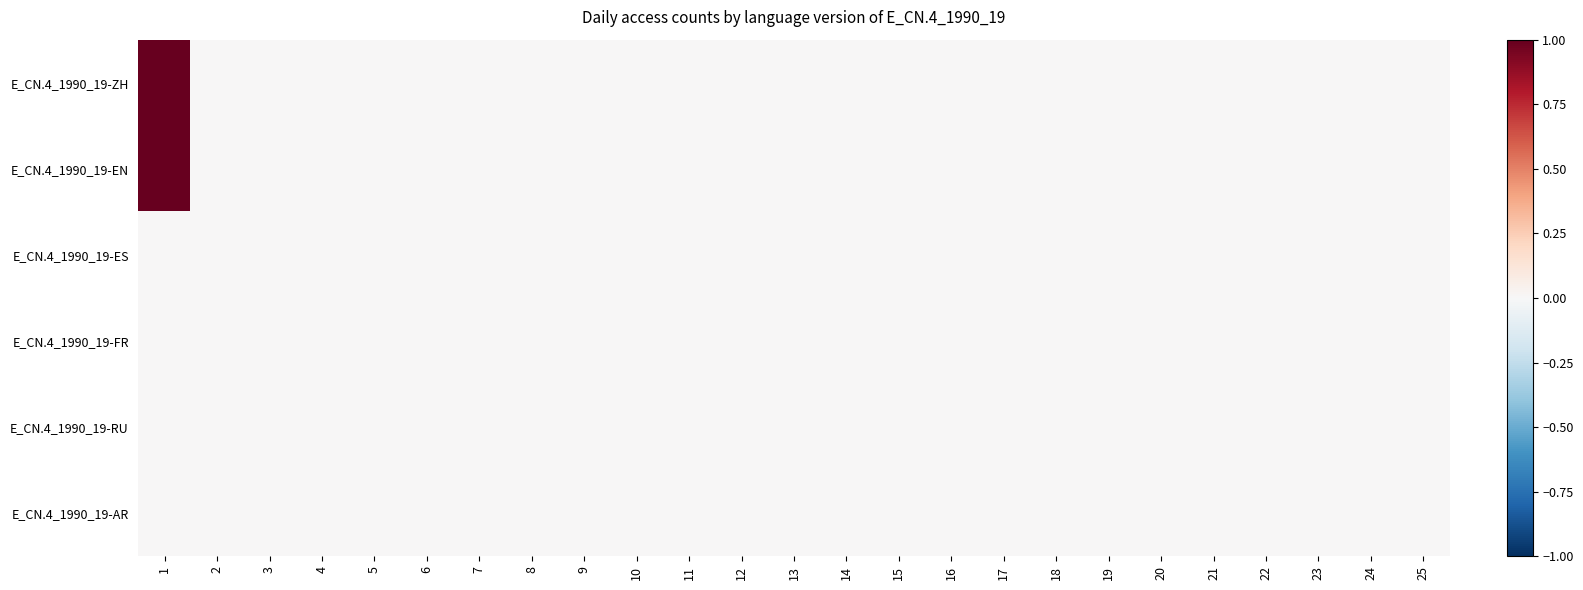

Count the number of categories in the chart.

25